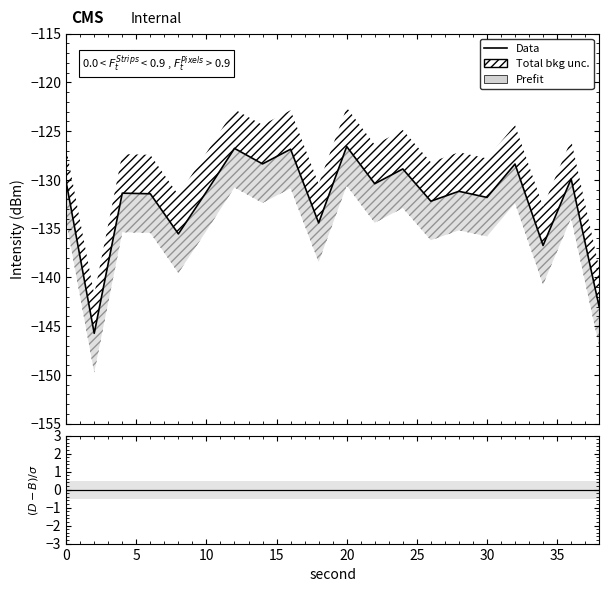

Does the chart have visible grid lines?

No